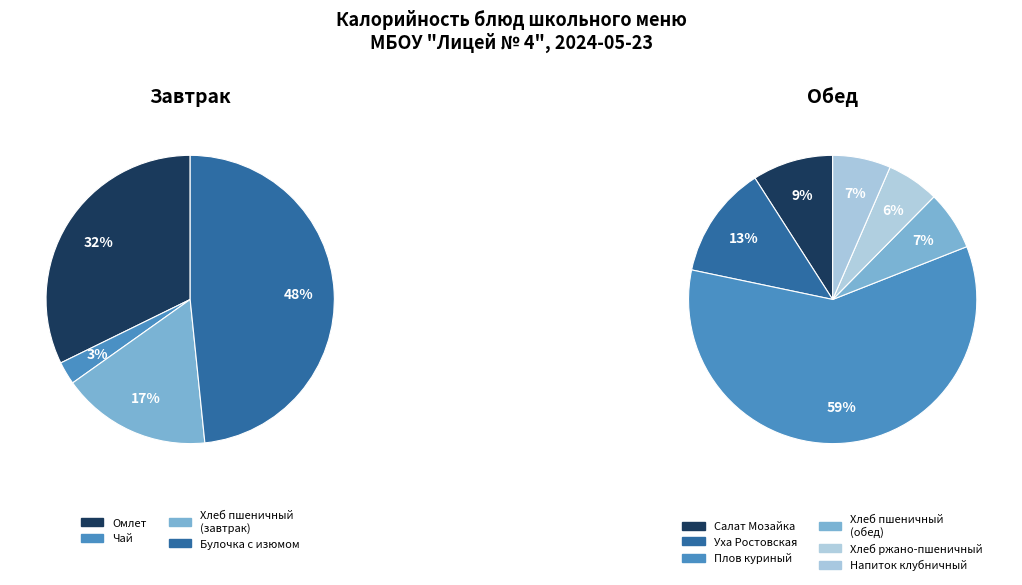

What is the ratio of the value at Напиток клубничный to the value at Уха Ростовская?

0.5